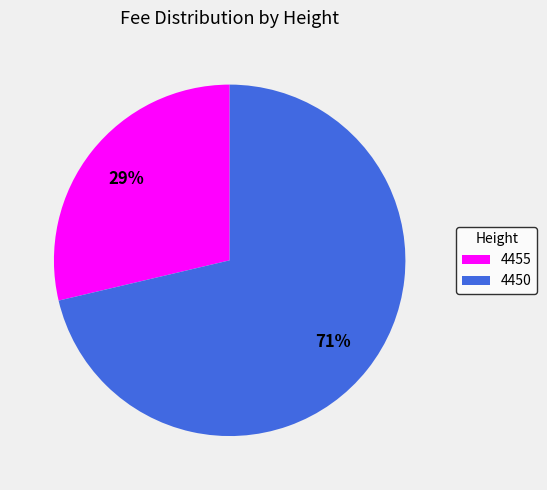

True or false: 4450 accounts for 71% of the total.

True